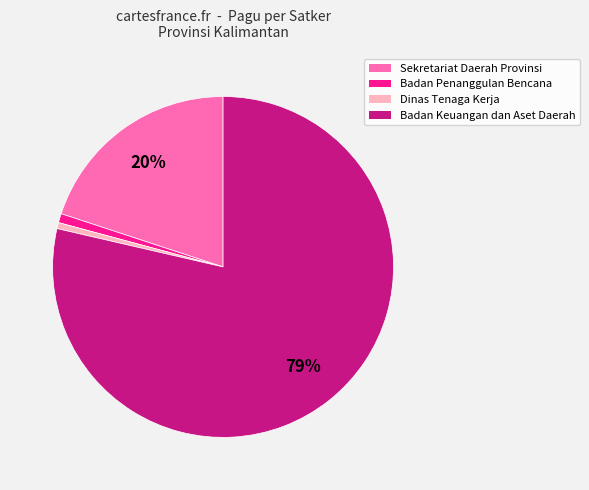

To the nearest percent, what percentage of the pie is Dinas Tenaga Kerja?

1%